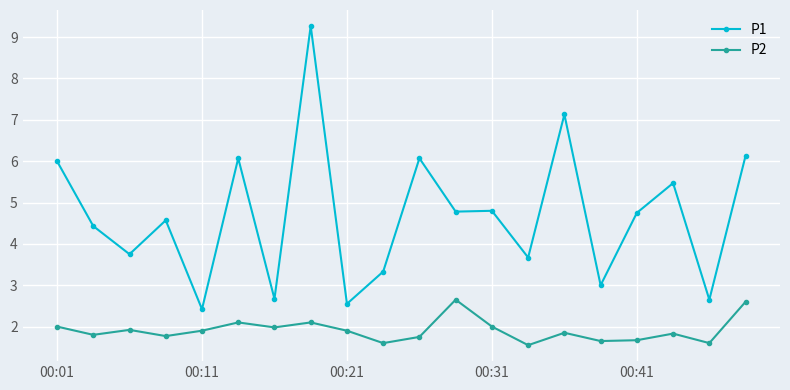

List the series in order of their peak value, lowest first.

P2, P1